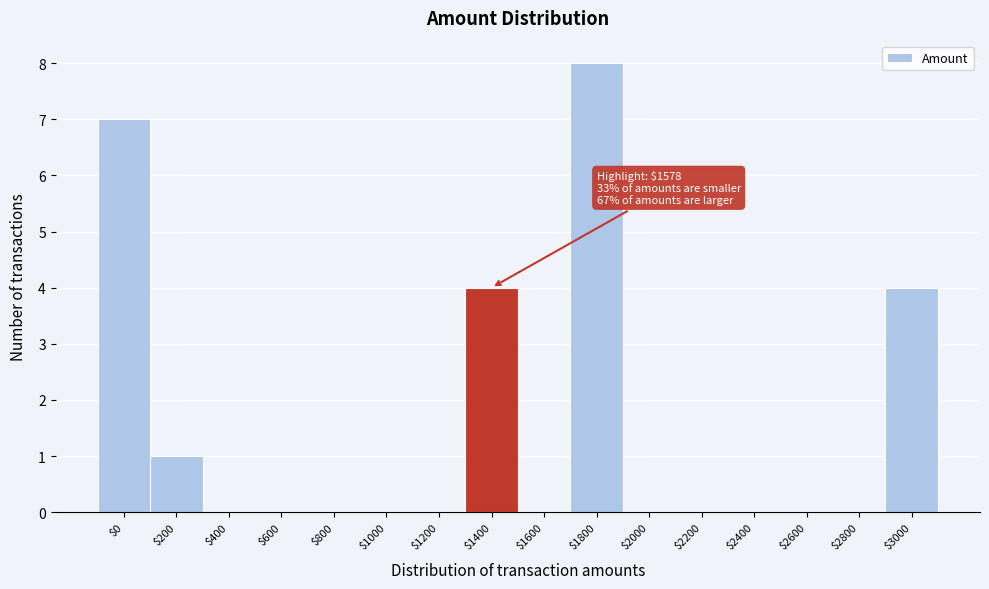

What is the greatest value displayed?

8